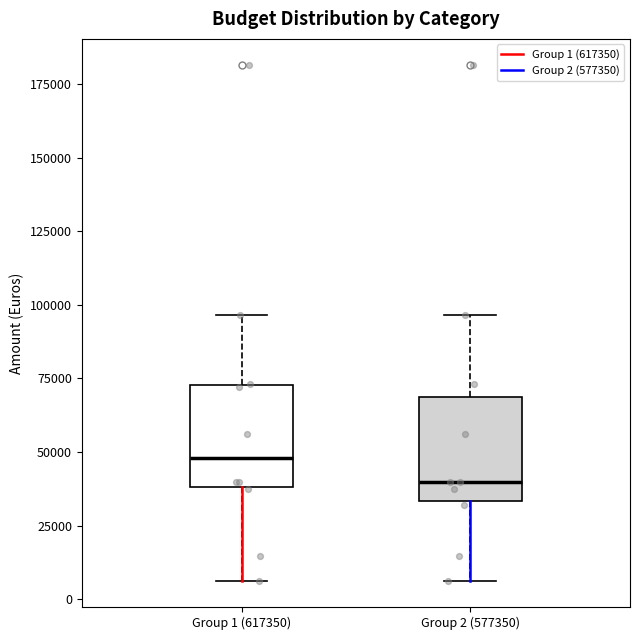

Reading left to right, transcribe this box plot: for each box, give where its median line is, the range the box spans, and where its two whiskers end, as read against the y-axis. The values are not printed on the chart, so give them approximately, as read against the axis.

Group 1 (617350): median 50000, box 40000 to 75000, whiskers 5000 to 95000
Group 2 (577350): median 40000, box 35000 to 70000, whiskers 5000 to 95000